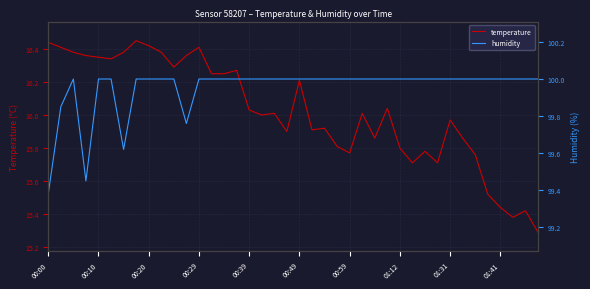

The temperature series shows 3.3 at 00:20. True or false?

False